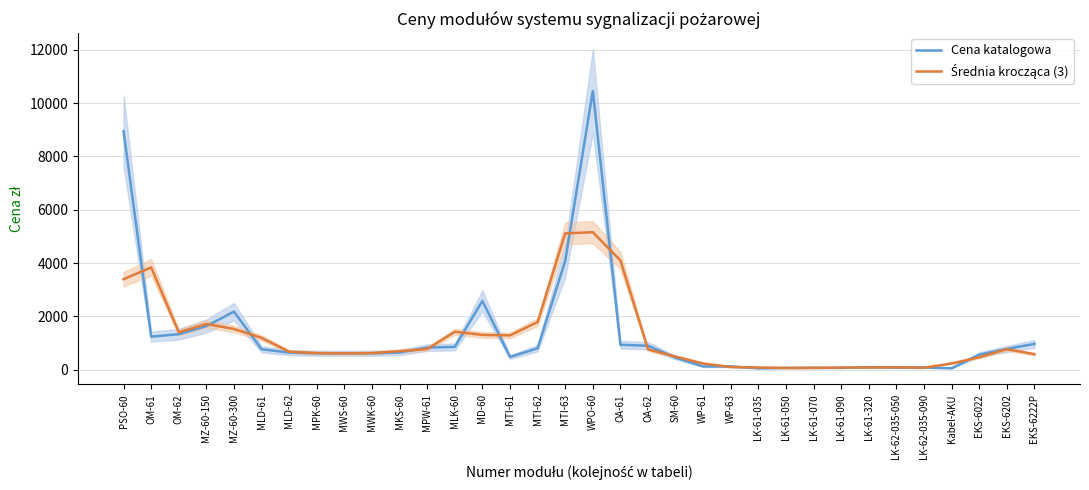

The Średnia krocząca (3) series shows 584.0 at EKS-6222P. True or false?

True